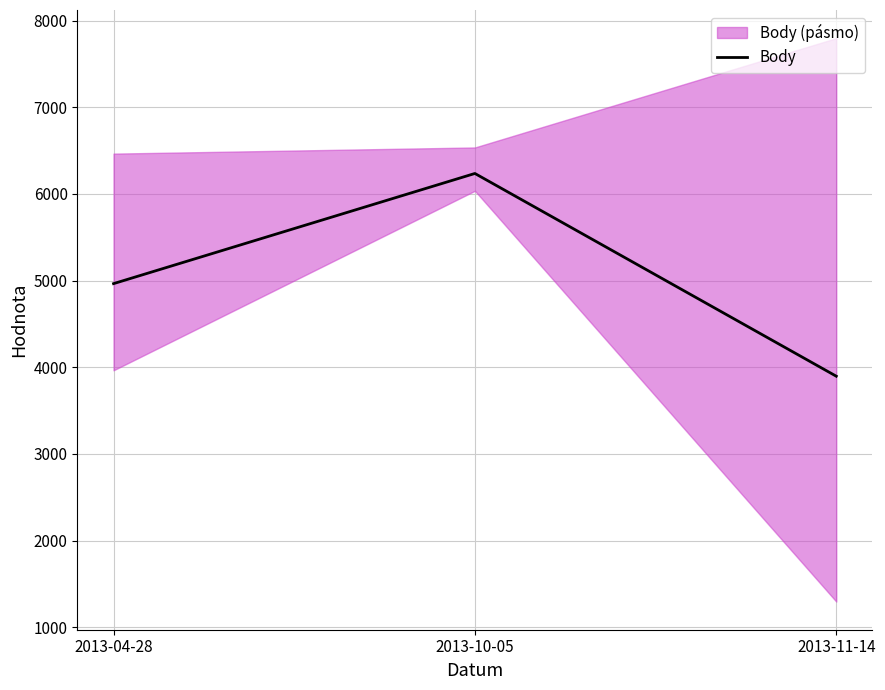

Which label corresponds to the largest value in the chart?

2013-10-05